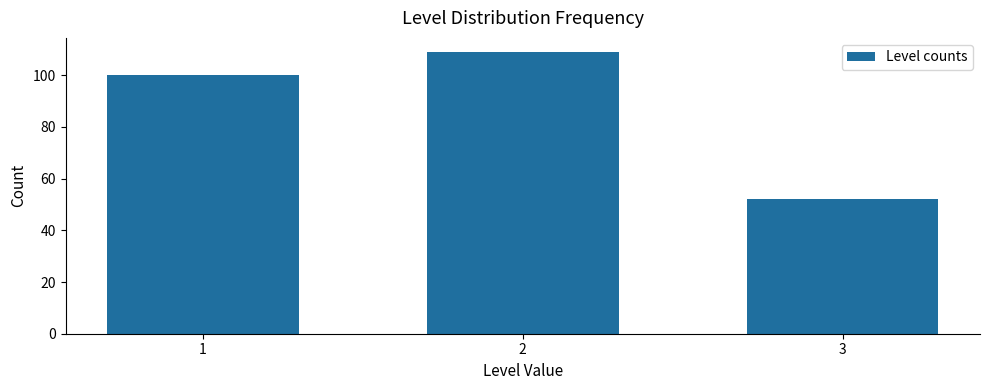

Reading left to right, what are all the values shown in this chart?

100	109	52